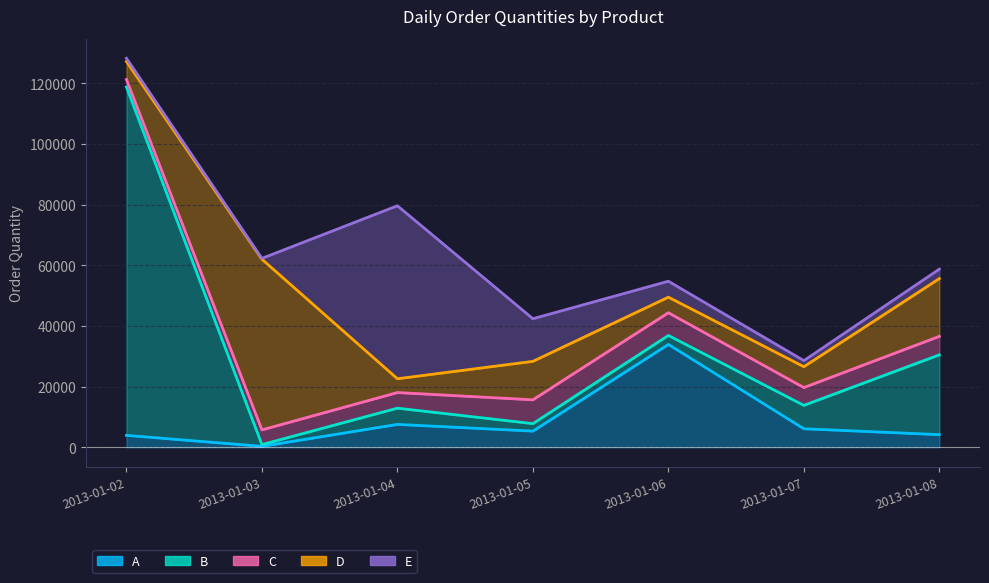

How many data points does each series have?

7